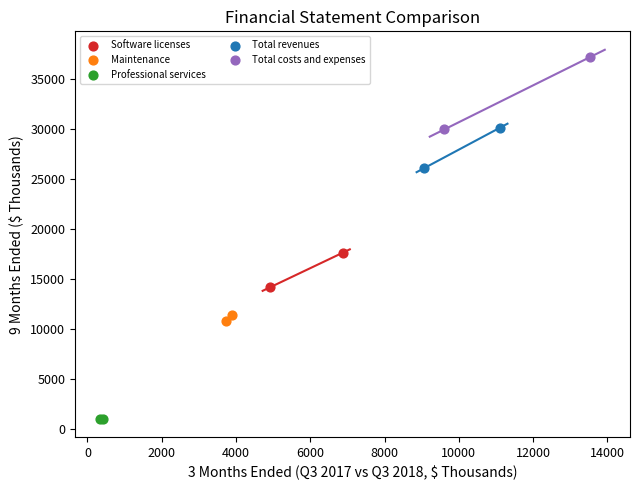

Which series has the widest spread of Y values?

Total costs and expenses